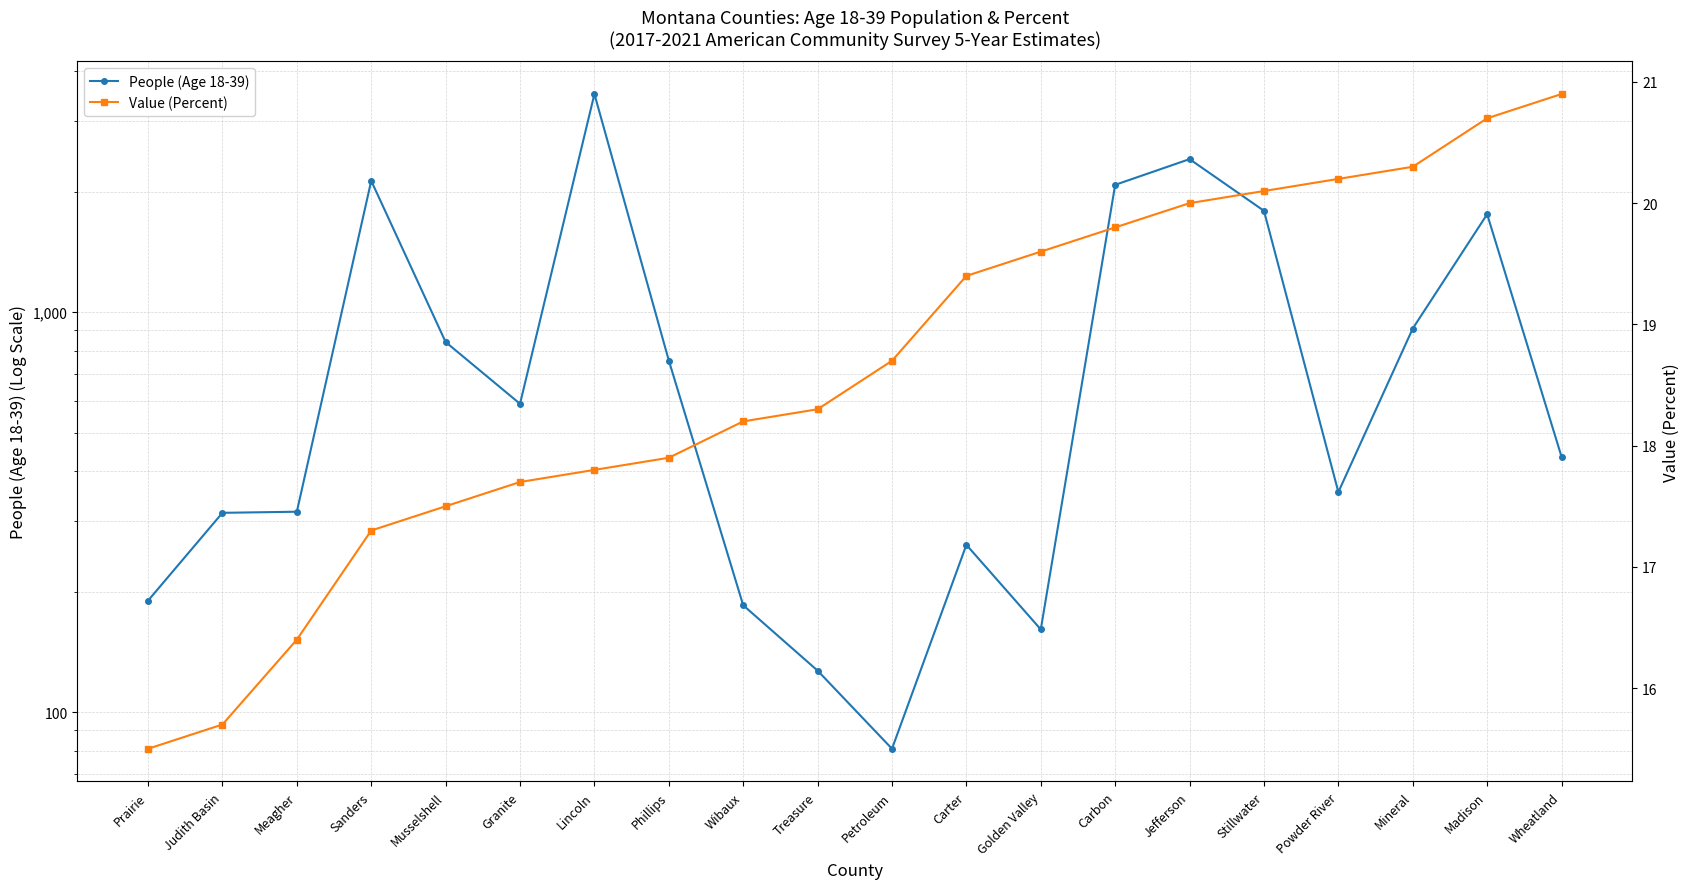

List the labels in order of People (Age 18-39) value, largest first.

Lincoln, Jefferson, Sanders, Carbon, Stillwater, Madison, Mineral, Musselshell, Phillips, Granite, Wheatland, Powder River, Meagher, Judith Basin, Carter, Prairie, Wibaux, Golden Valley, Treasure, Petroleum